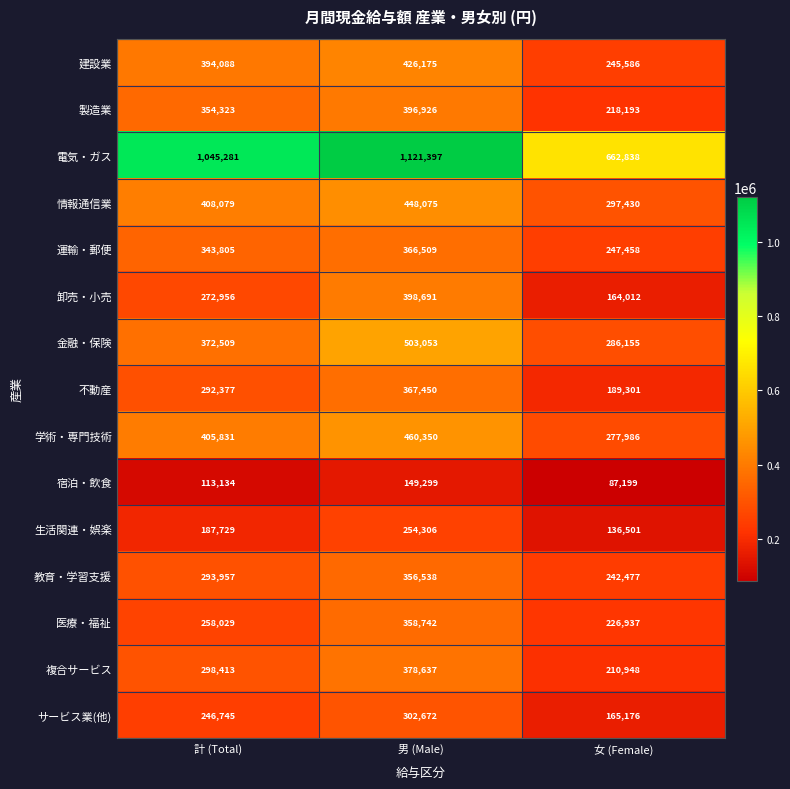

List the labels in order of 不動産 value, smallest first.

女 (Female), 計 (Total), 男 (Male)